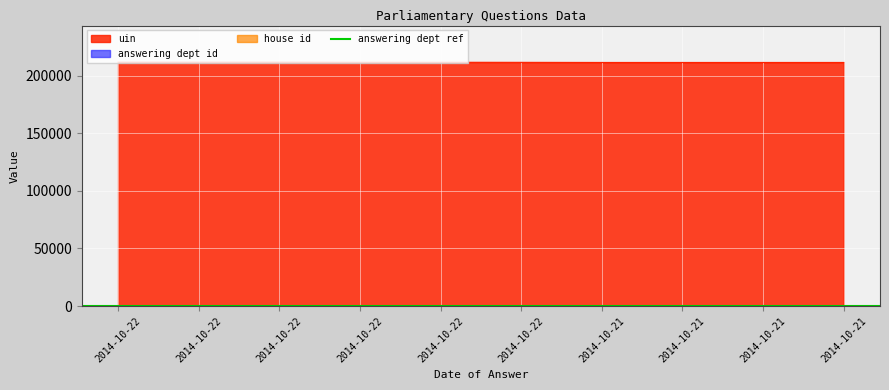

What is the approximate value of uin at 2014-10-21, to the nearest 10?

211330